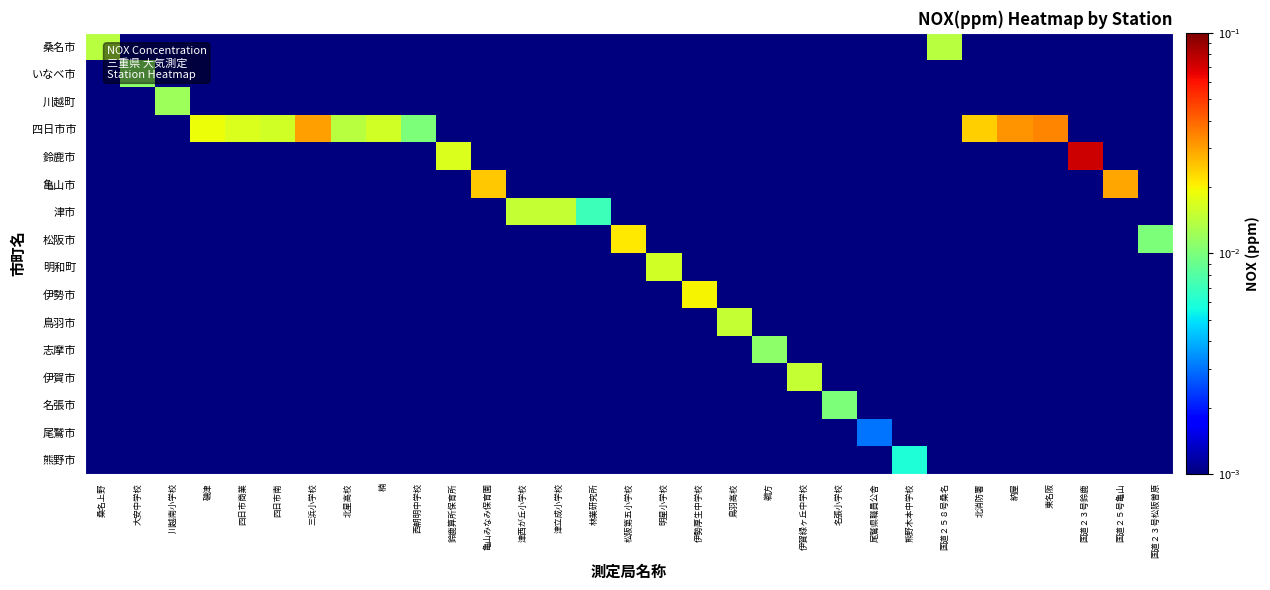

Between 熊野木本中学校 and 国道２５８号桑名, which series saw the biggest shift?

桑名市